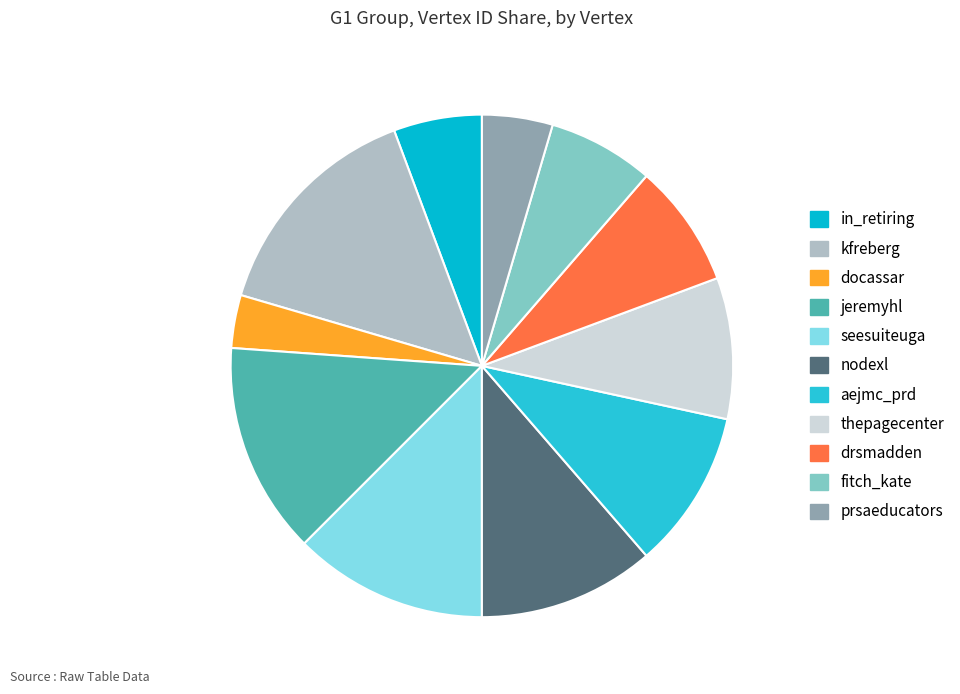

Count the number of slices in the pie.

11